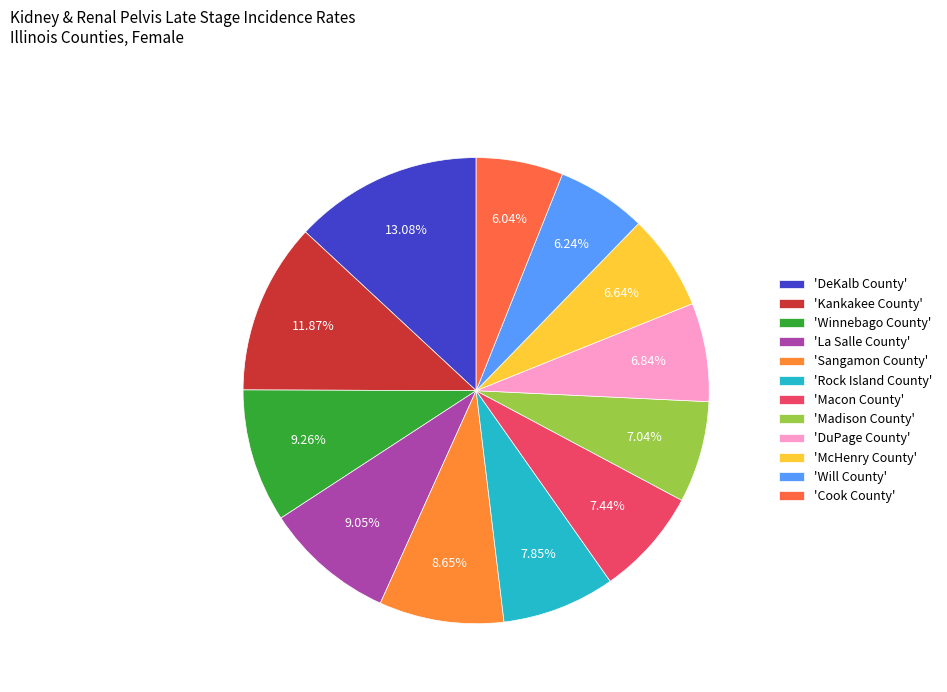

How many slices are in this pie chart?

12